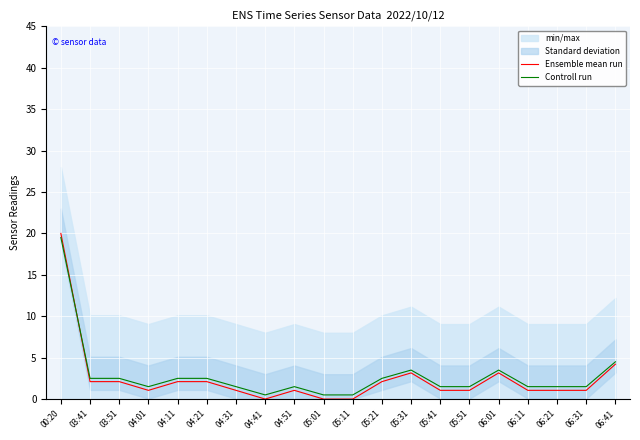

Which label corresponds to the largest value in the chart?

00:20